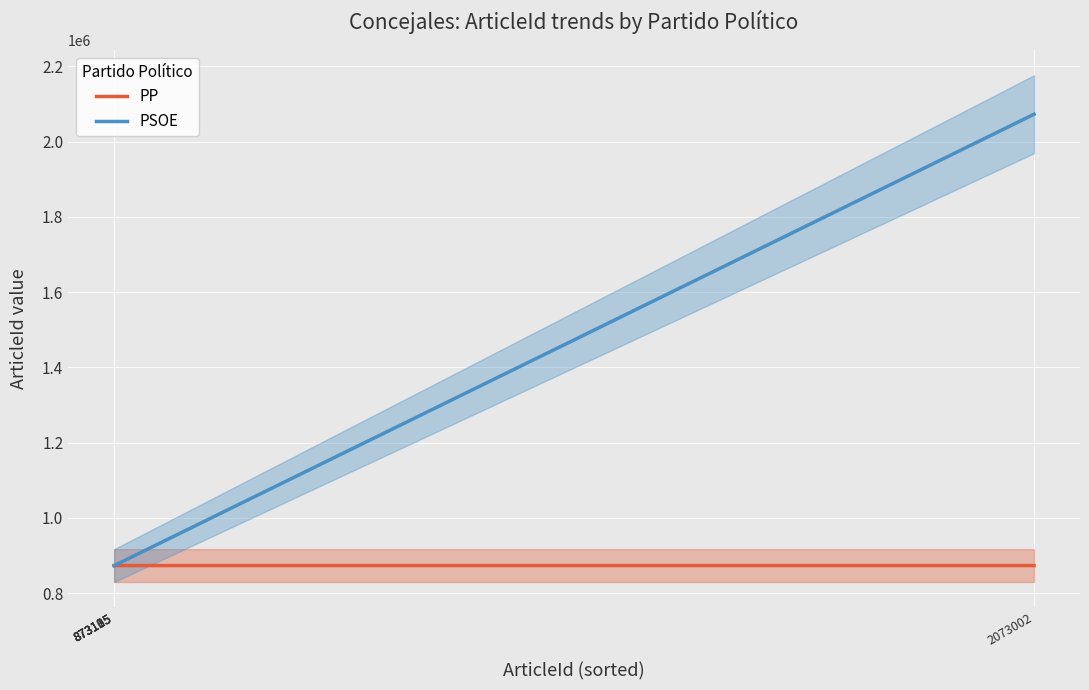

What are all the series names shown in the legend?

PP, PSOE